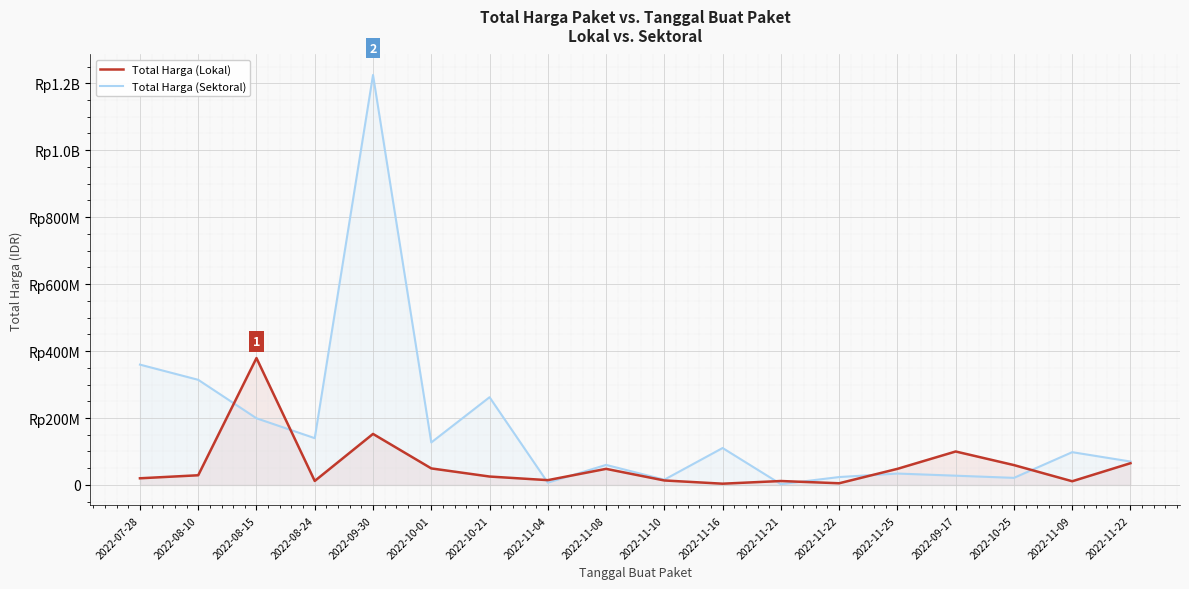

Reading left to right, list all the values displayed in this chart.

Total Harga (Lokal): 19950000	29000000	379075000	12000000	152477000	49478000	25200000	14400000	48140000	13442000	3825000	11800000	5093000	48140000	100000000	59375000	11100000	65000000
Total Harga (Sektoral): 359500000	314121780	199200000	139800000	1224682000	127000000	262118150	6936000	59935000	15787200	110389990	2395750	23680800	34132505	27720000	21231000	98000000	70000000